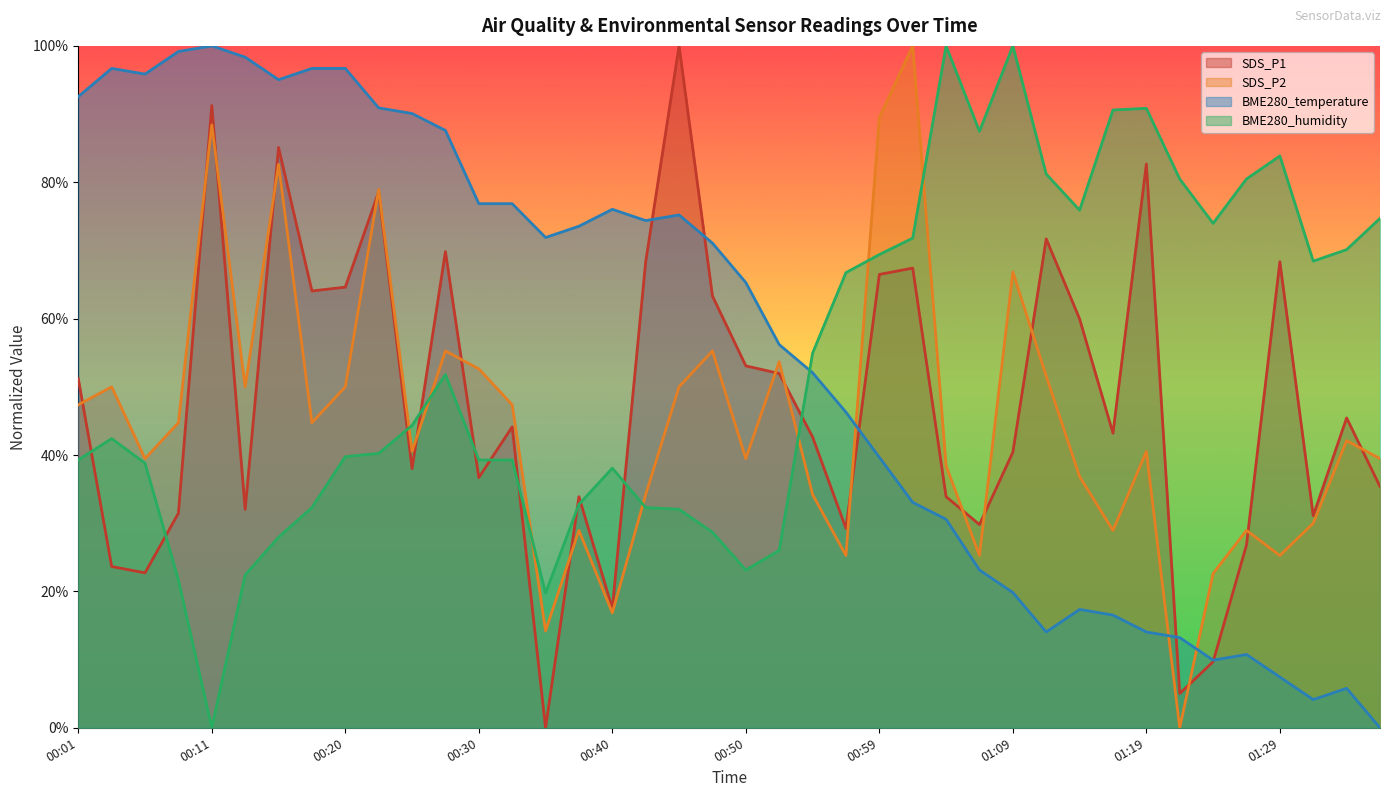

What are all the series names shown in the legend?

SDS_P1, SDS_P2, BME280_temperature, BME280_humidity